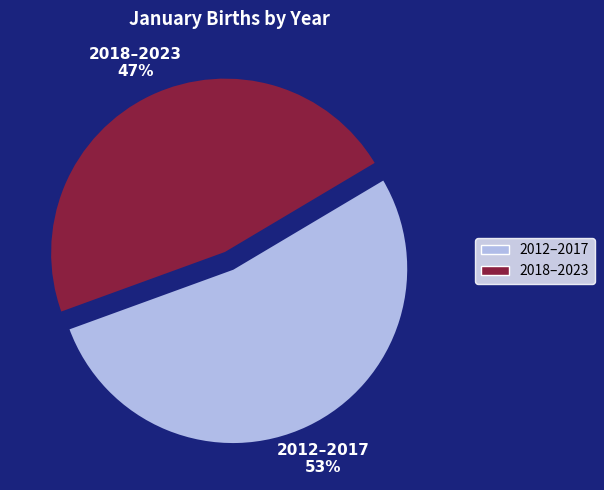

What is the largest slice in the pie chart?

2012–2017